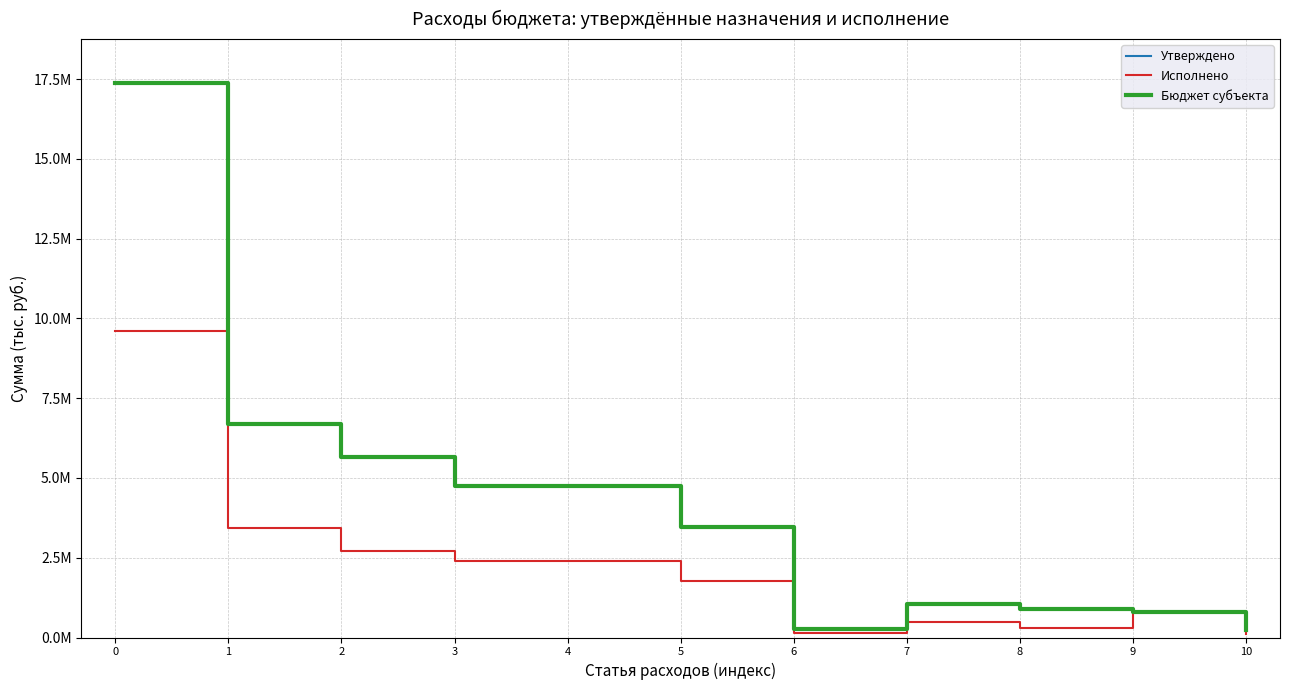

What is the average value of the Исполнено series?

2195812.5